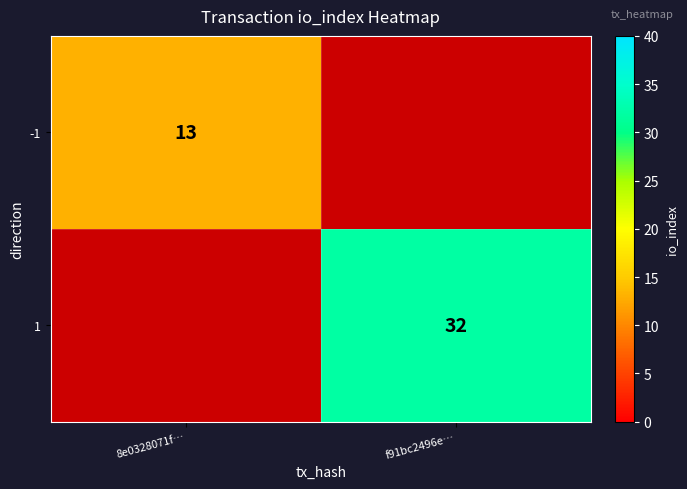

Is it true that 1 equals 32 at f91bc2496e…?

True